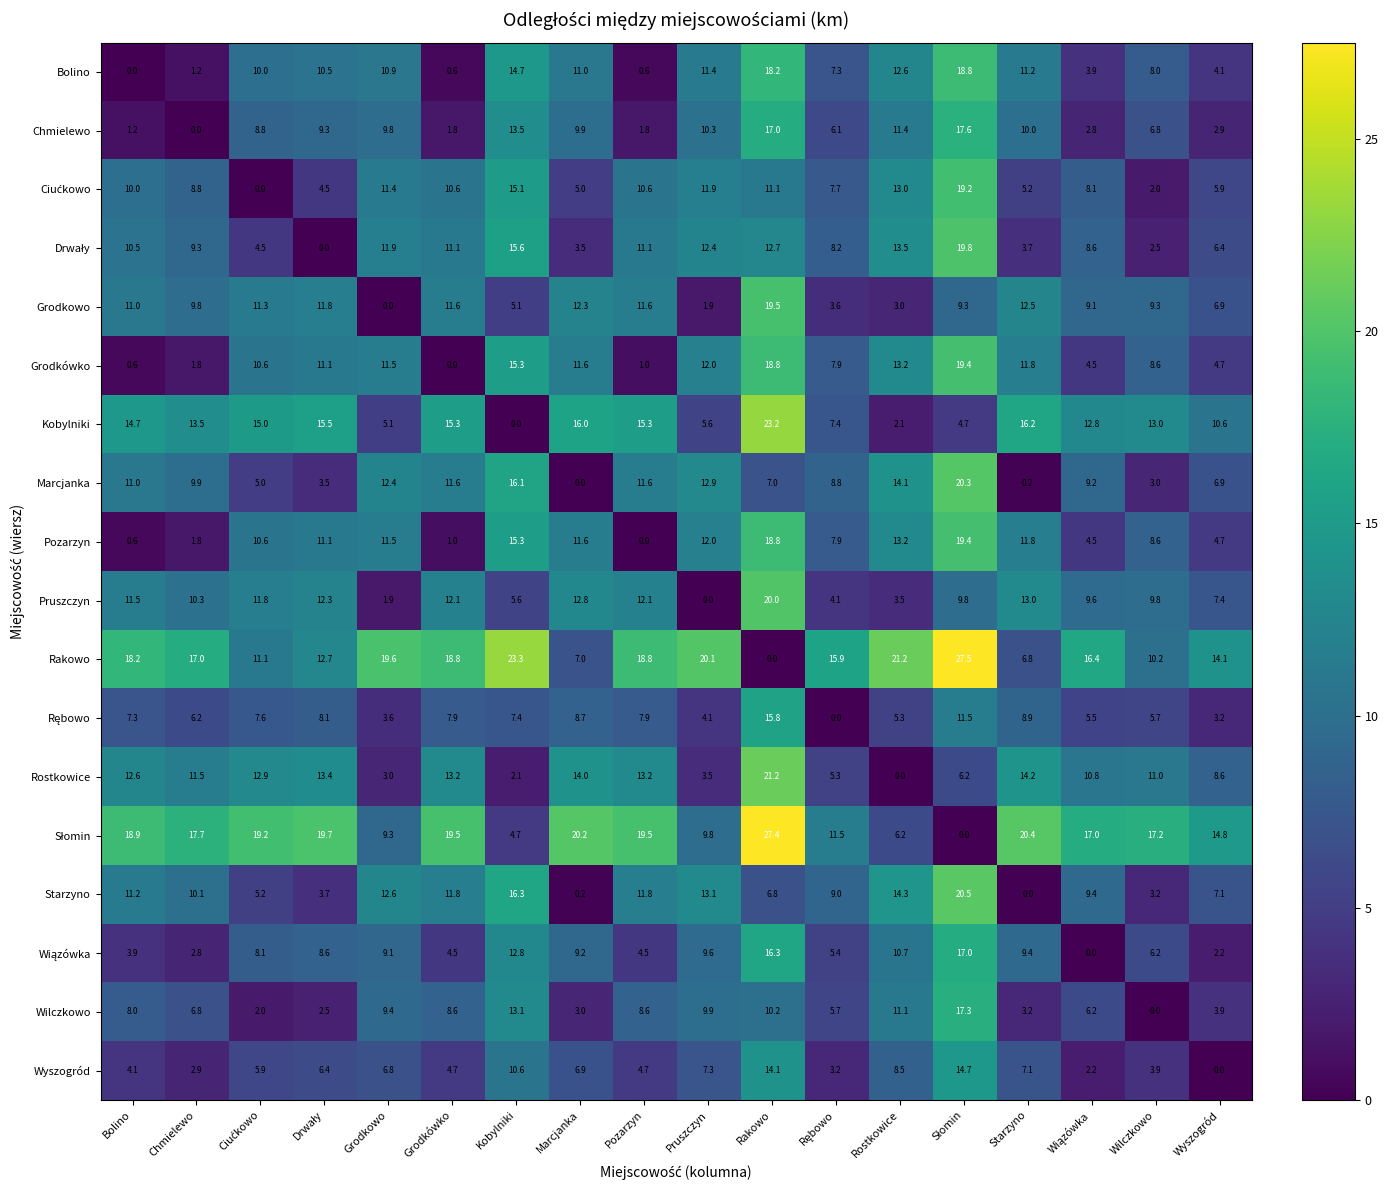

At how many categories does at least one series exceed 21?

4